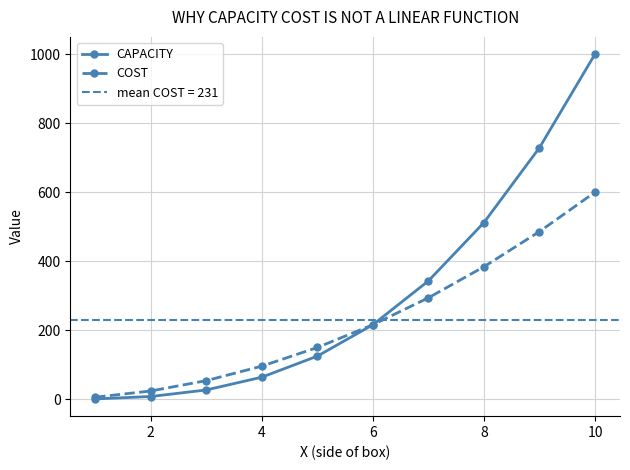

Rank the series by their maximum value, from lowest to highest.

COST, CAPACITY